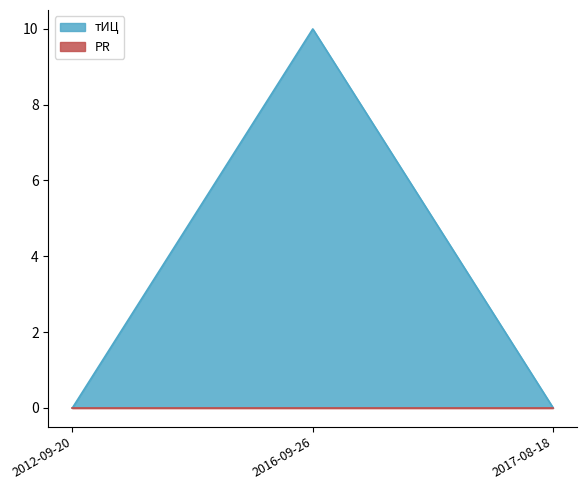

The chart shows a value of 6 at 2016-09-26. True or false?

False